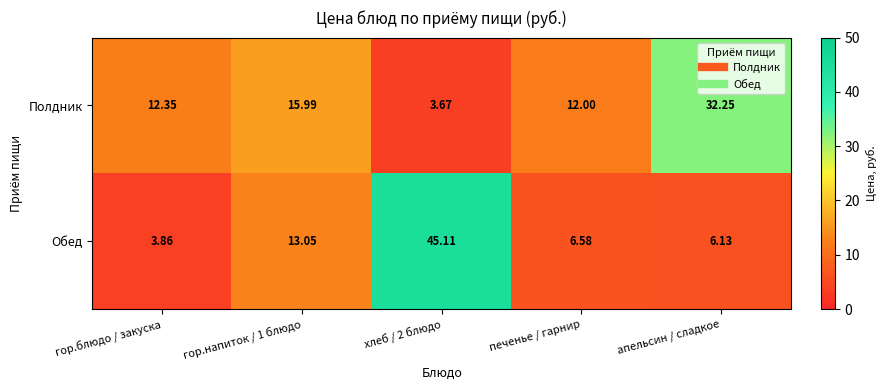

List the series in order of their peak value, highest first.

Обед, Полдник